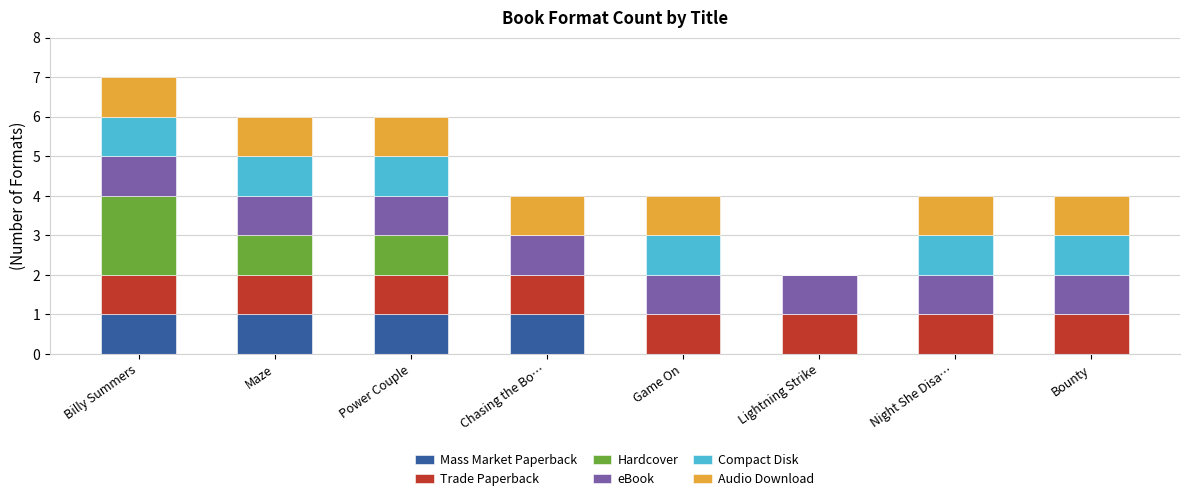

At which category is the sum across all series the highest?

Billy Summers